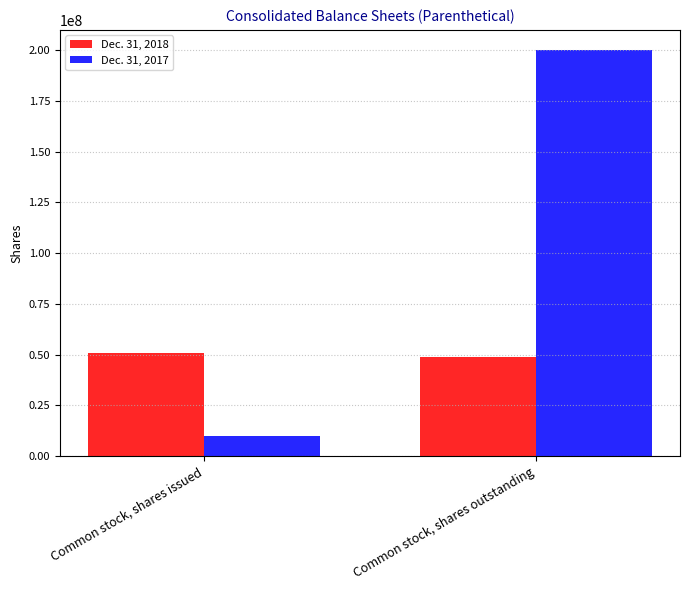

How many groups of bars are there?

2